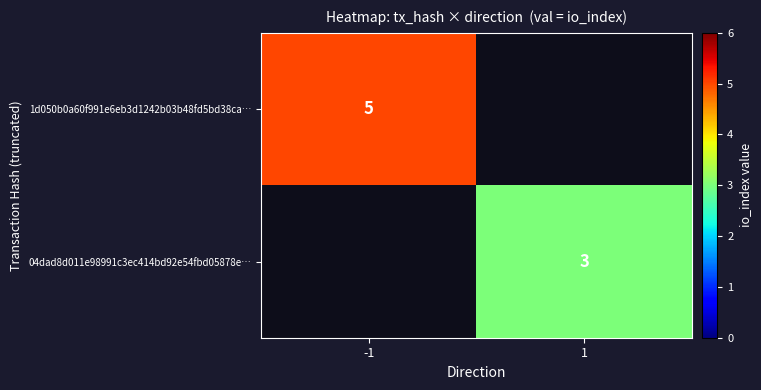

At which category does the chart reach its peak across all series?

-1